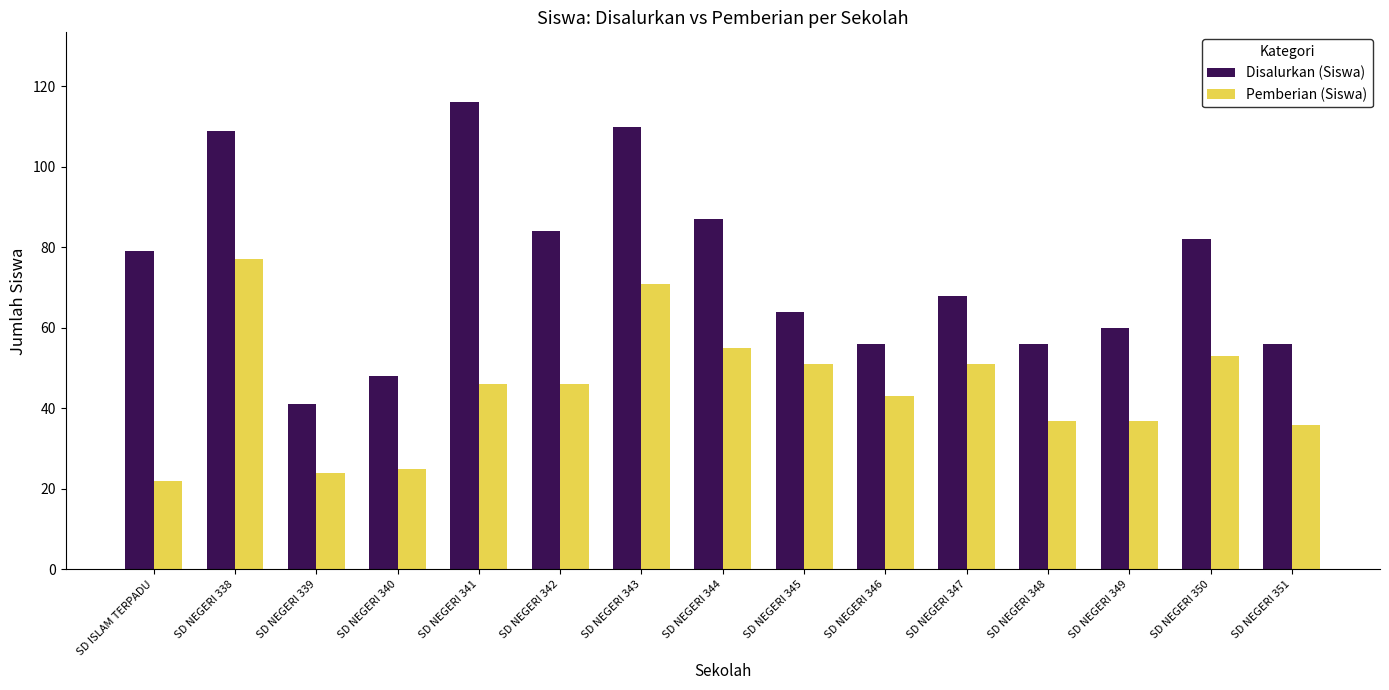

Which category has the highest value in the Disalurkan (Siswa) series?

SD NEGERI 341